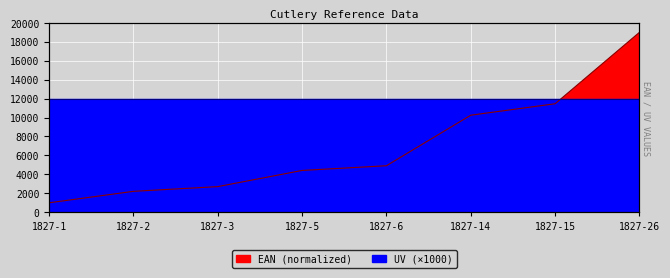

At which category does the chart reach its minimum across all series?

1827-1